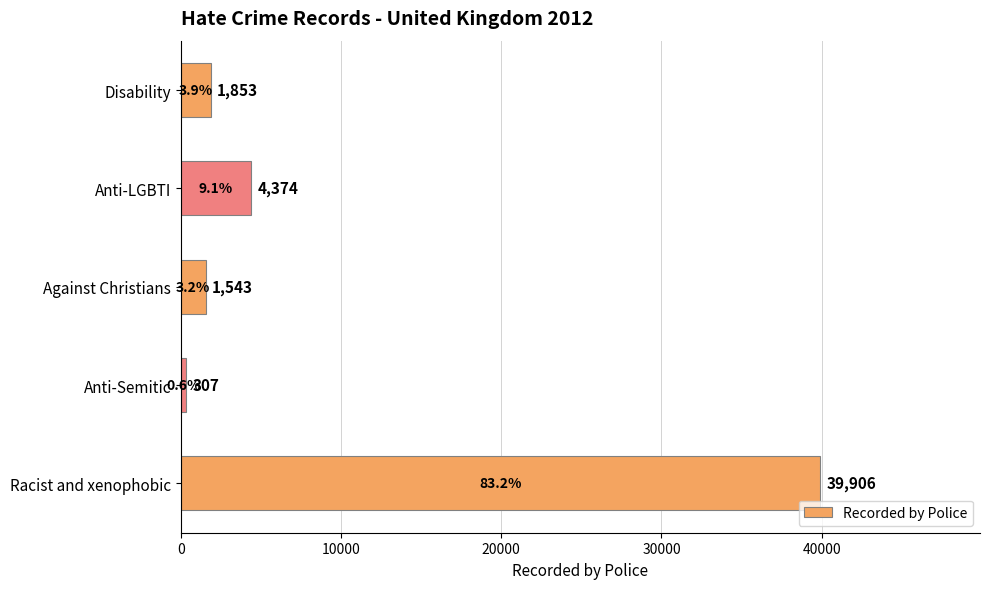

What is the average value?

9597